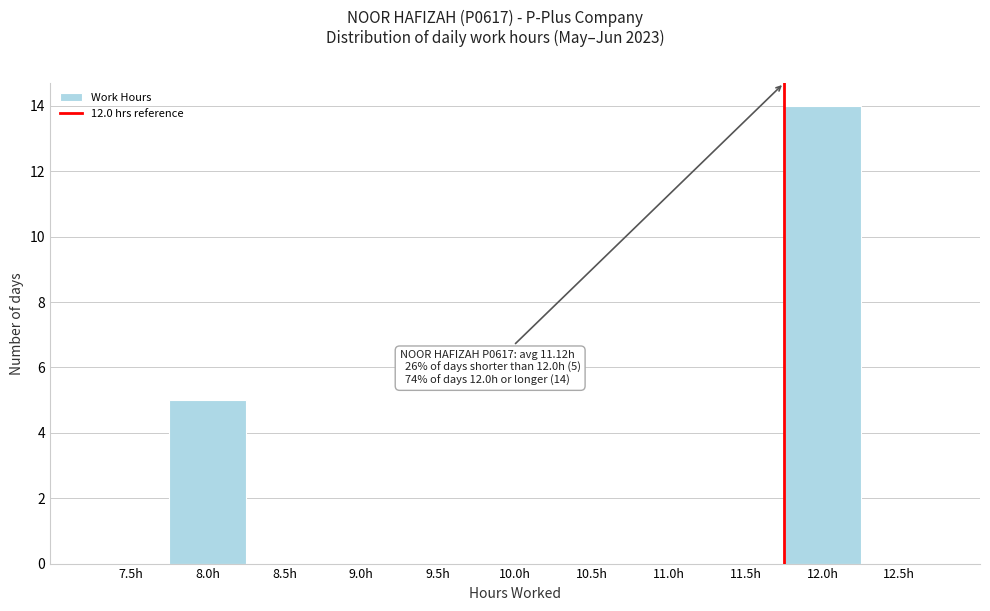

Reading left to right, transcribe all the data shown in this chart.

7.5h=0	8.0h=5	8.5h=0	9.0h=0	9.5h=0	10.0h=0	10.5h=0	11.0h=0	11.5h=0	12.0h=14	12.5h=0